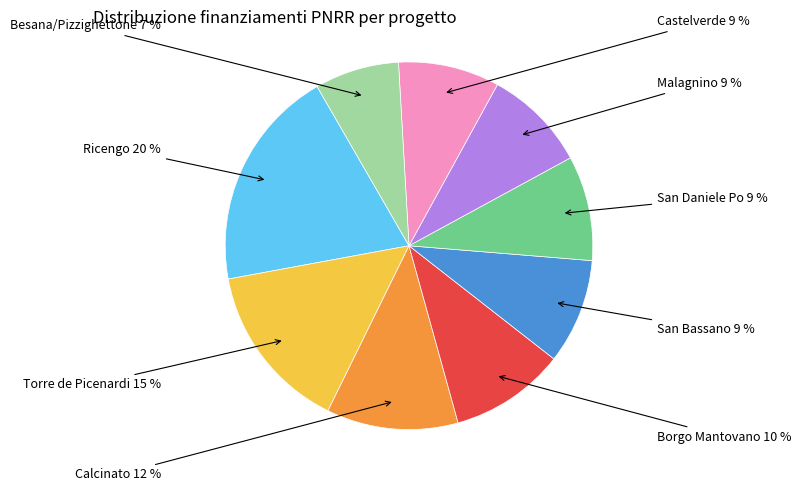

Which category has the smallest portion of the pie?

Besana/Pizzighettone